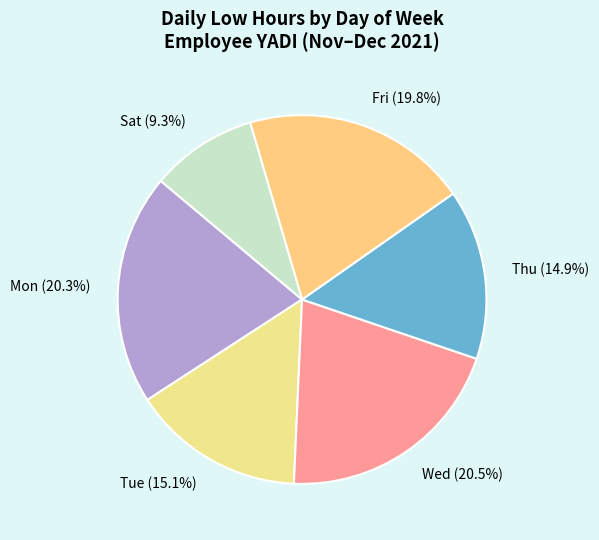

Is there a majority slice in this chart?

No